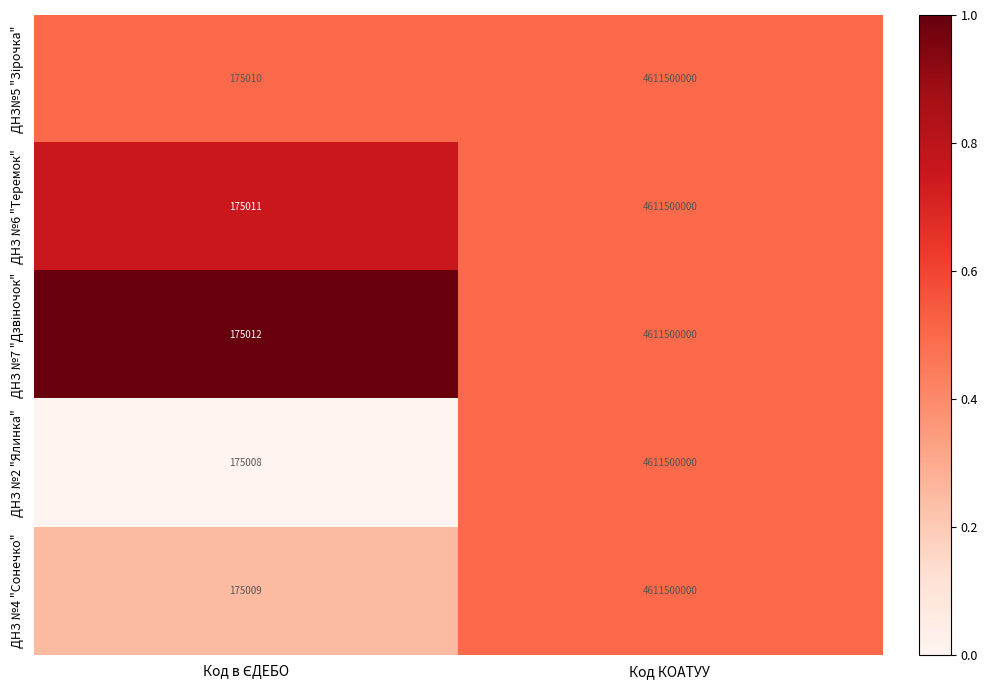

What is the difference between the maximum and minimum values in the ДНЗ №2 "Ялинка" series?

4611324992